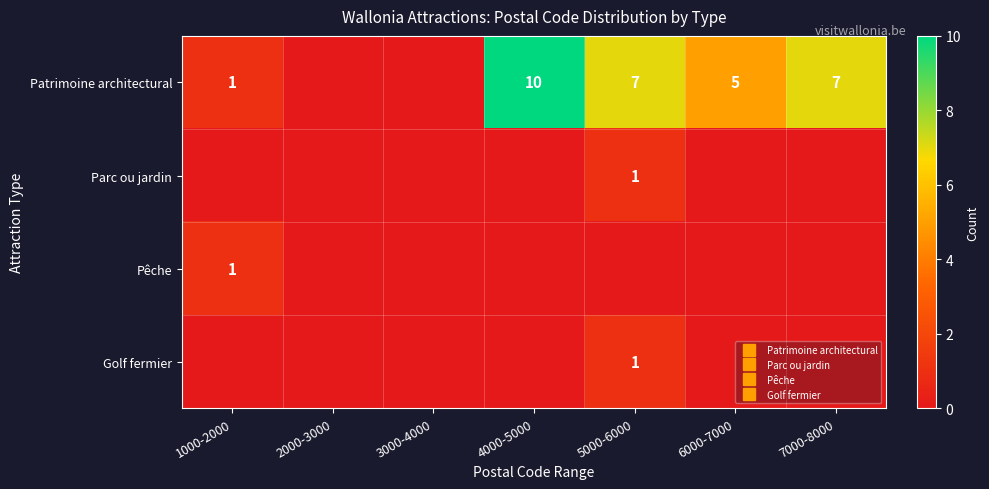

At which label does Parc ou jardin reach its peak?

5000-6000